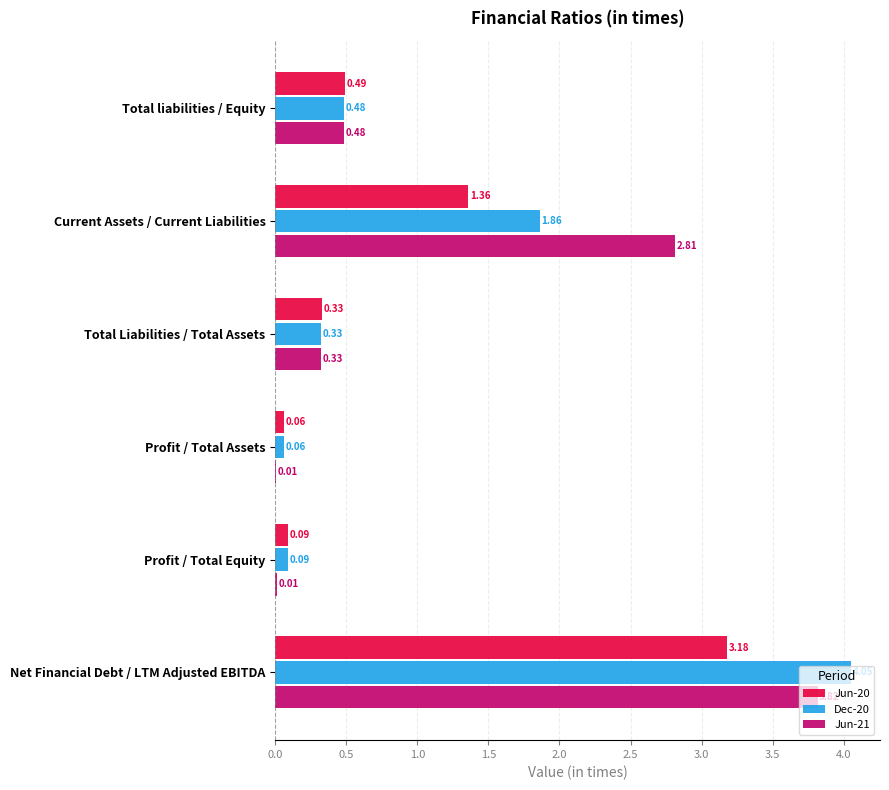

Which label corresponds to the largest value in the chart?

Net Financial Debt / LTM Adjusted EBITDA